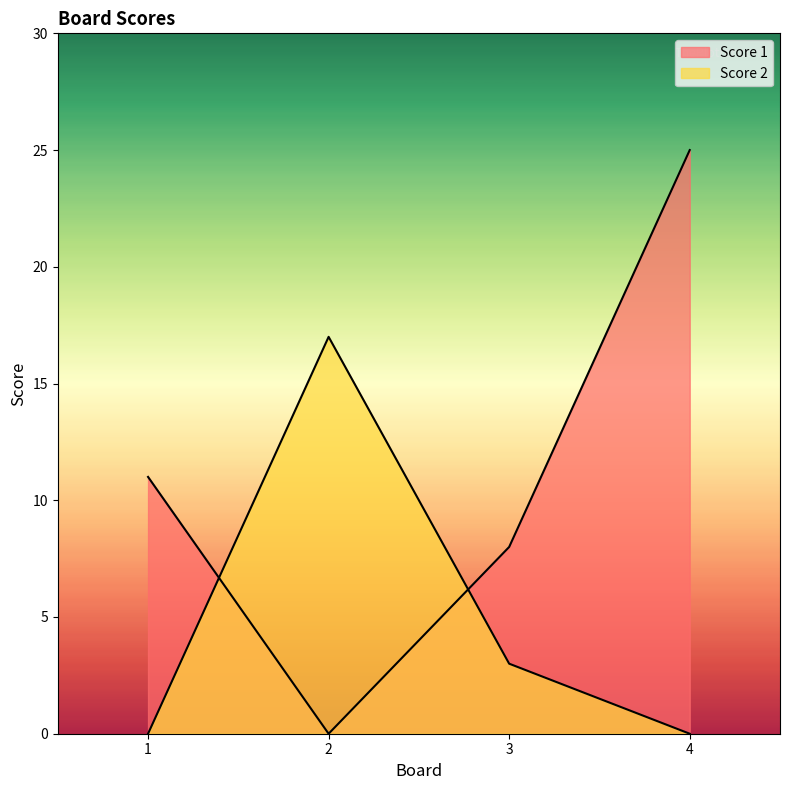

Reading left to right, what are all the values shown in this chart?

Score 1: 1=11	2=0	3=8	4=25
Score 2: 1=0	2=17	3=3	4=0